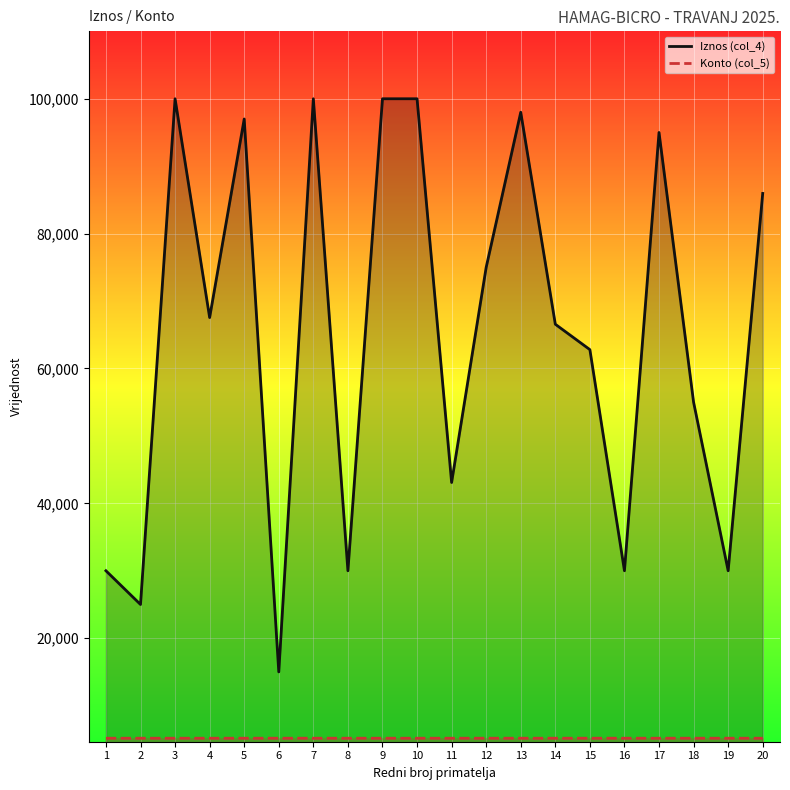

Which label corresponds to the smallest value in the chart?

1